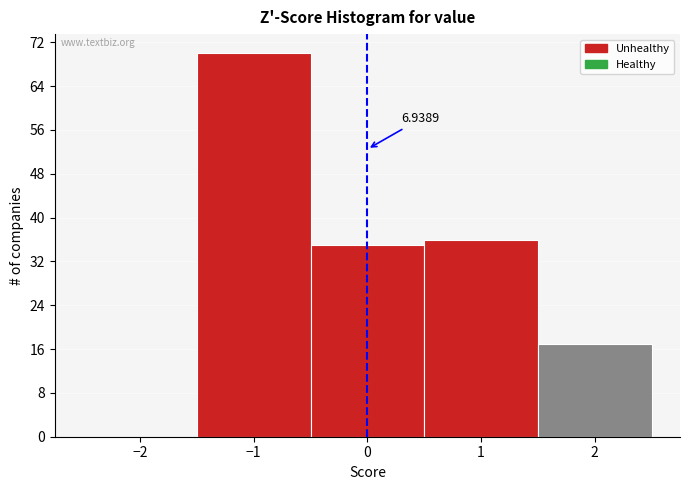

Over which range of the x-axis is the bar tallest?

-1.5 to -0.5